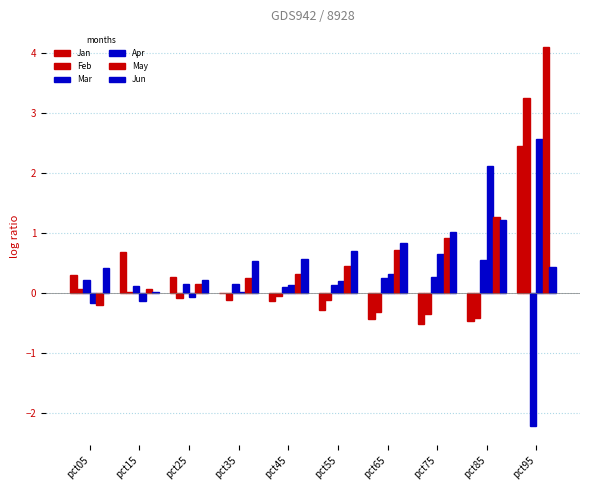

Is it true that Mar equals 0.0 at pct35?

False